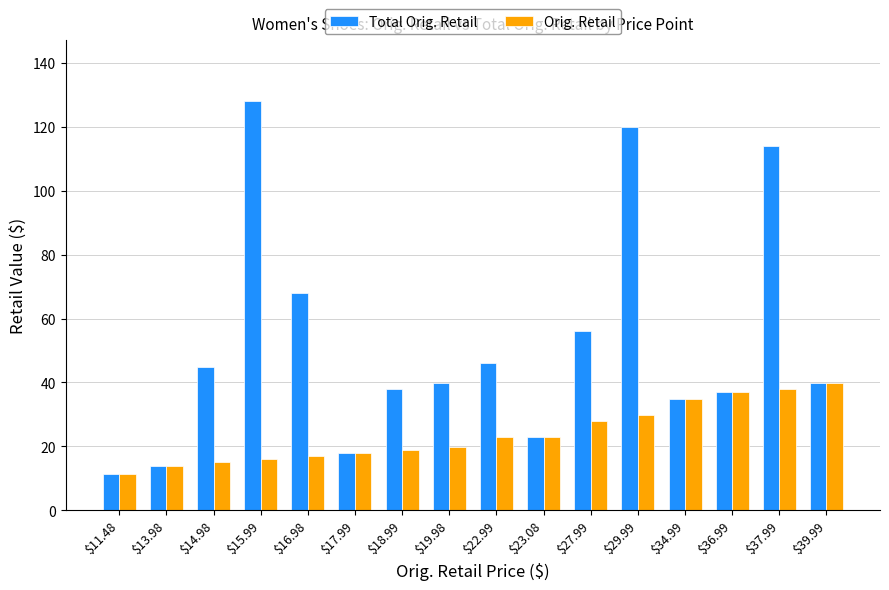

Which series has the largest range (max minus min)?

Total Orig. Retail